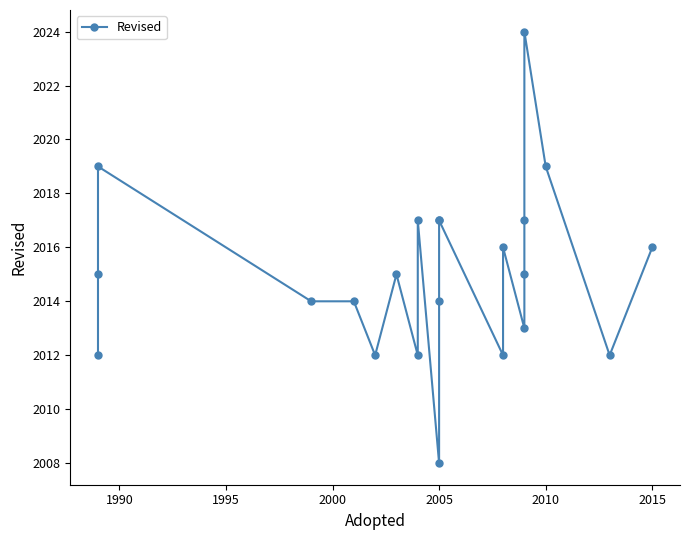

True or false: the data shows 2014 at 2005.

True